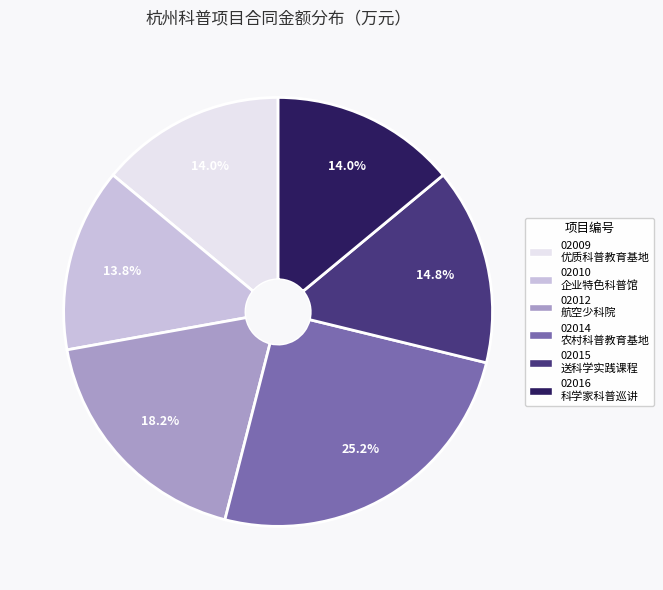

Is there a majority slice in this chart?

No